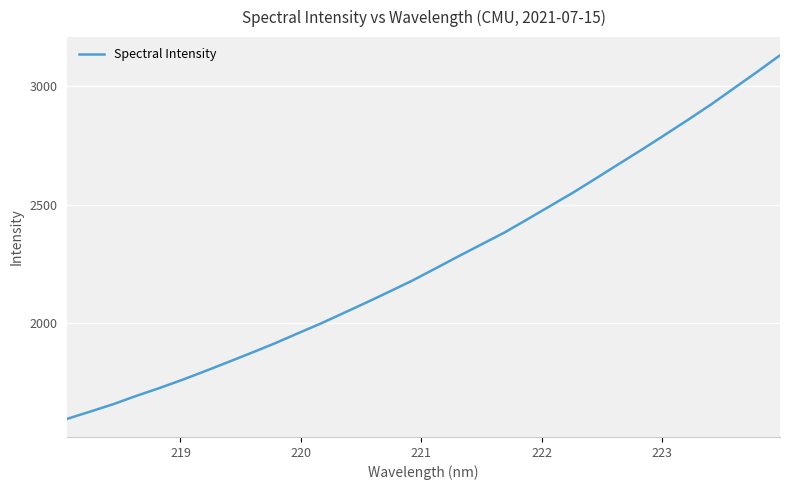

True or false: there are more than 2 points higher than both neighbors.

False